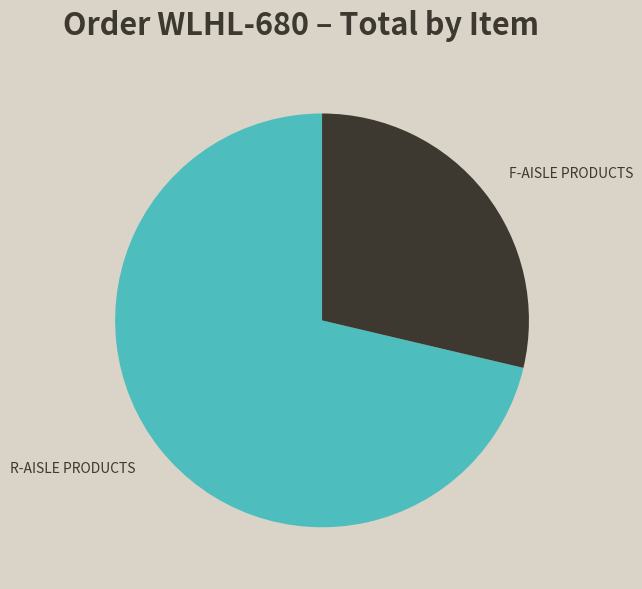

Rank the categories by value from highest to lowest.

R-AISLE PRODUCTS, F-AISLE PRODUCTS